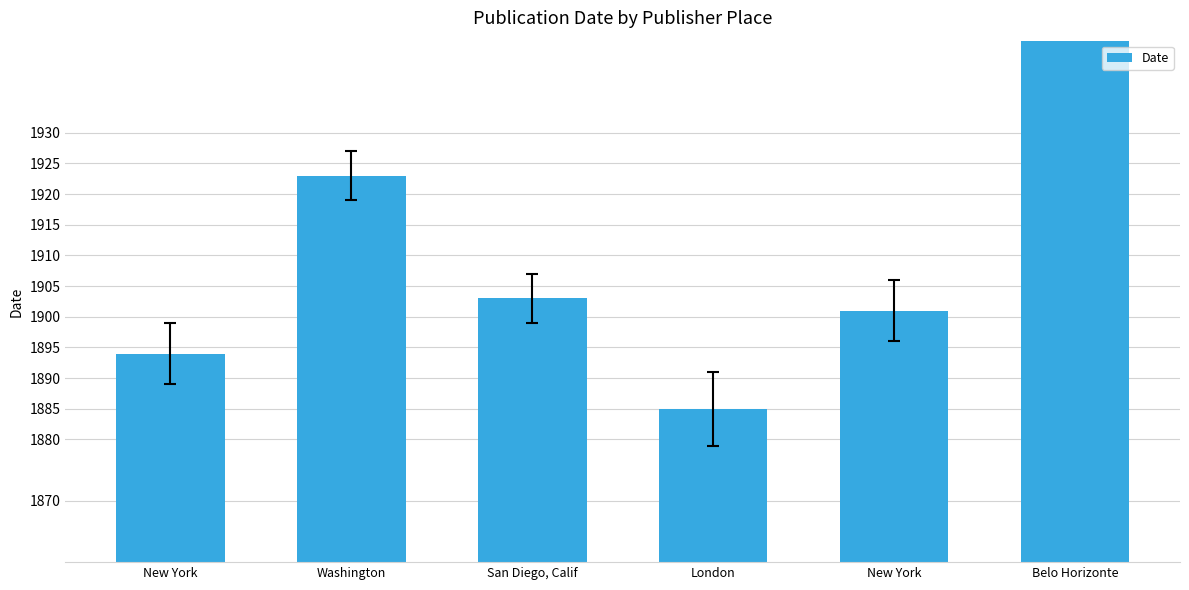

Count the number of data series in this chart.

1